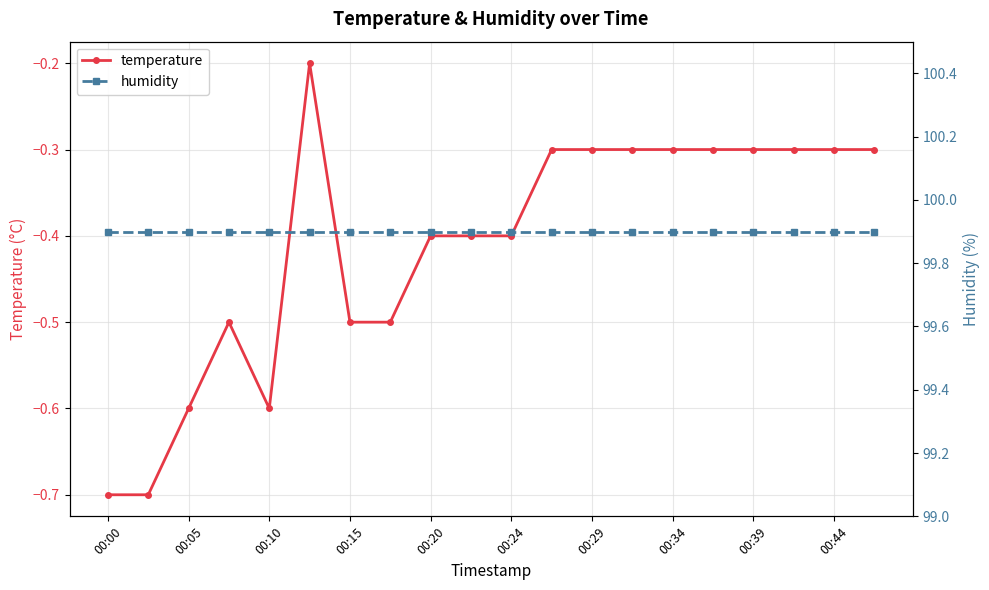

What is the sum of all humidity values?

1998.0